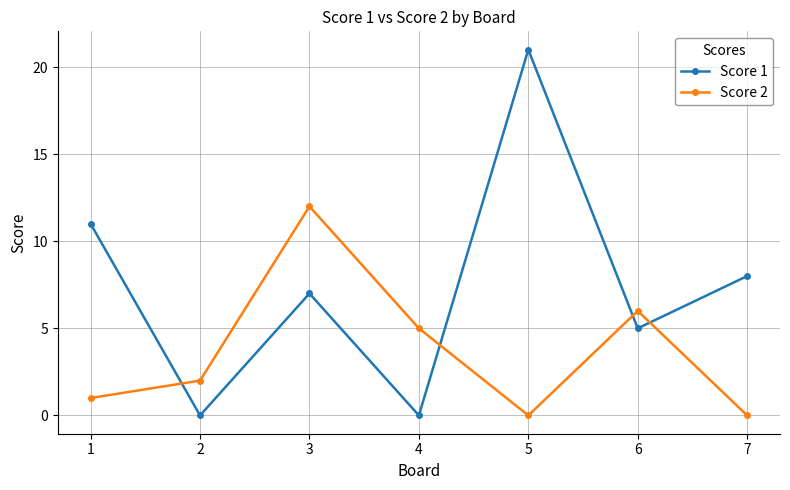

Reading right to left, transcribe all the data shown in this chart.

Score 1: 7=8	6=5	5=21	4=0	3=7	2=0	1=11
Score 2: 7=0	6=6	5=0	4=5	3=12	2=2	1=1